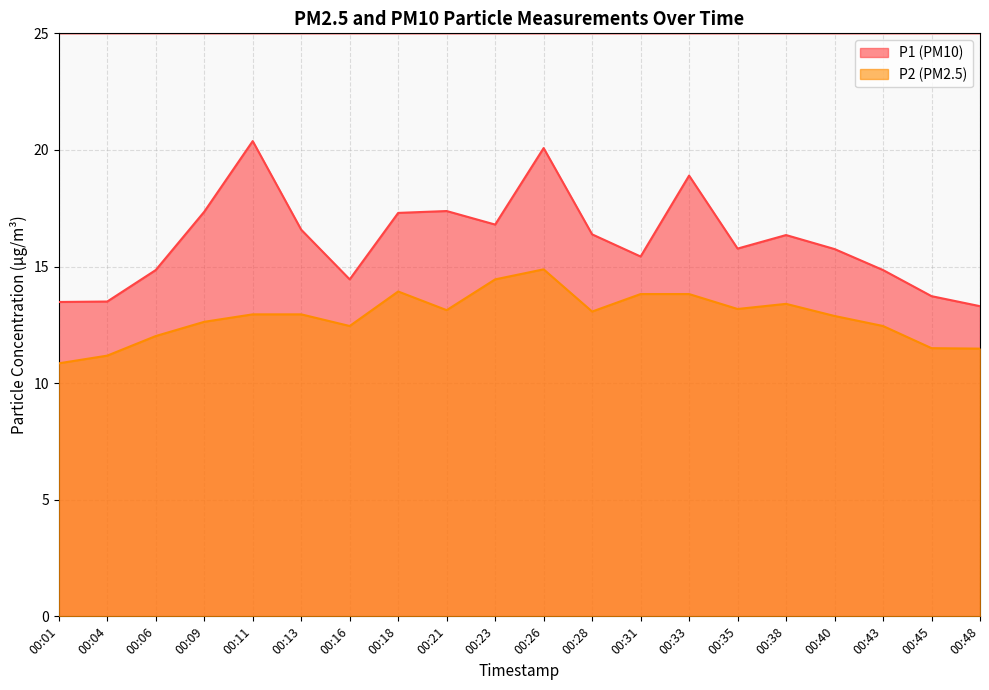

Where is P2 nearest to the value 12?

00:06